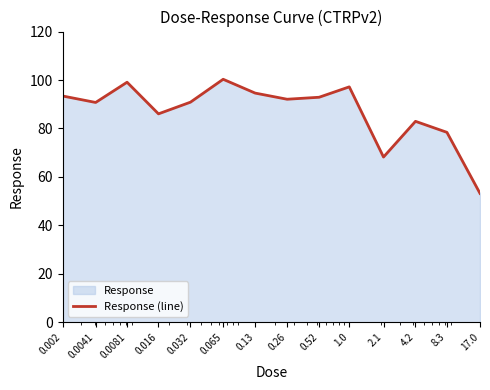

What is the label of the 8th point from the right?

0.13